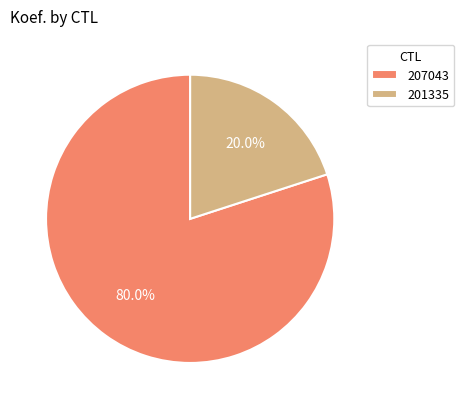

To the nearest percent, what is the difference between the largest and smallest slice percentages?

60%